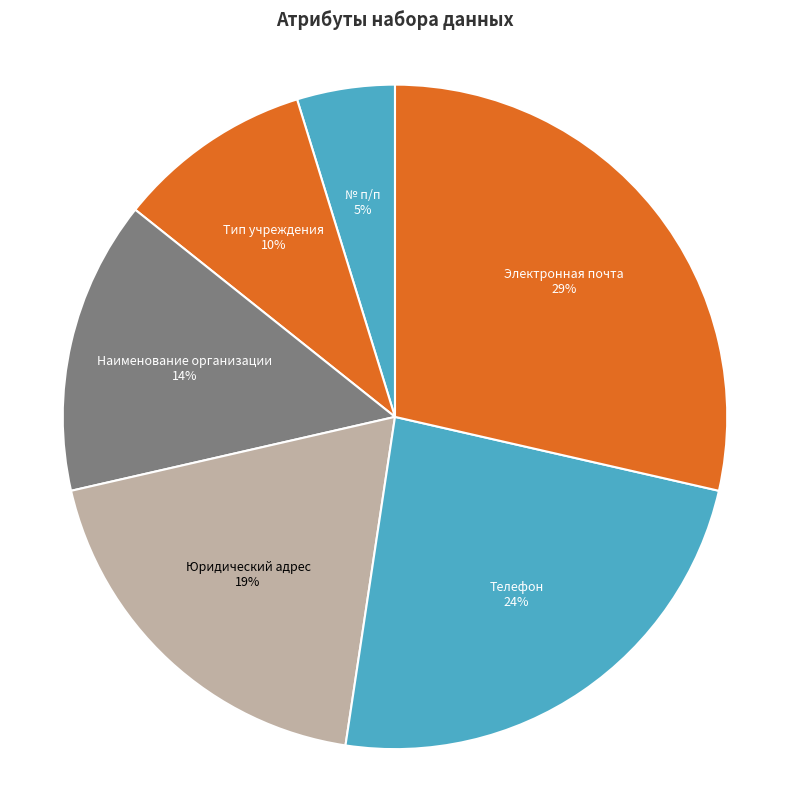

Rank the categories by value from lowest to highest.

№ п/п, Тип учреждения, Наименование организации, Юридический адрес, Телефон, Электронная почта